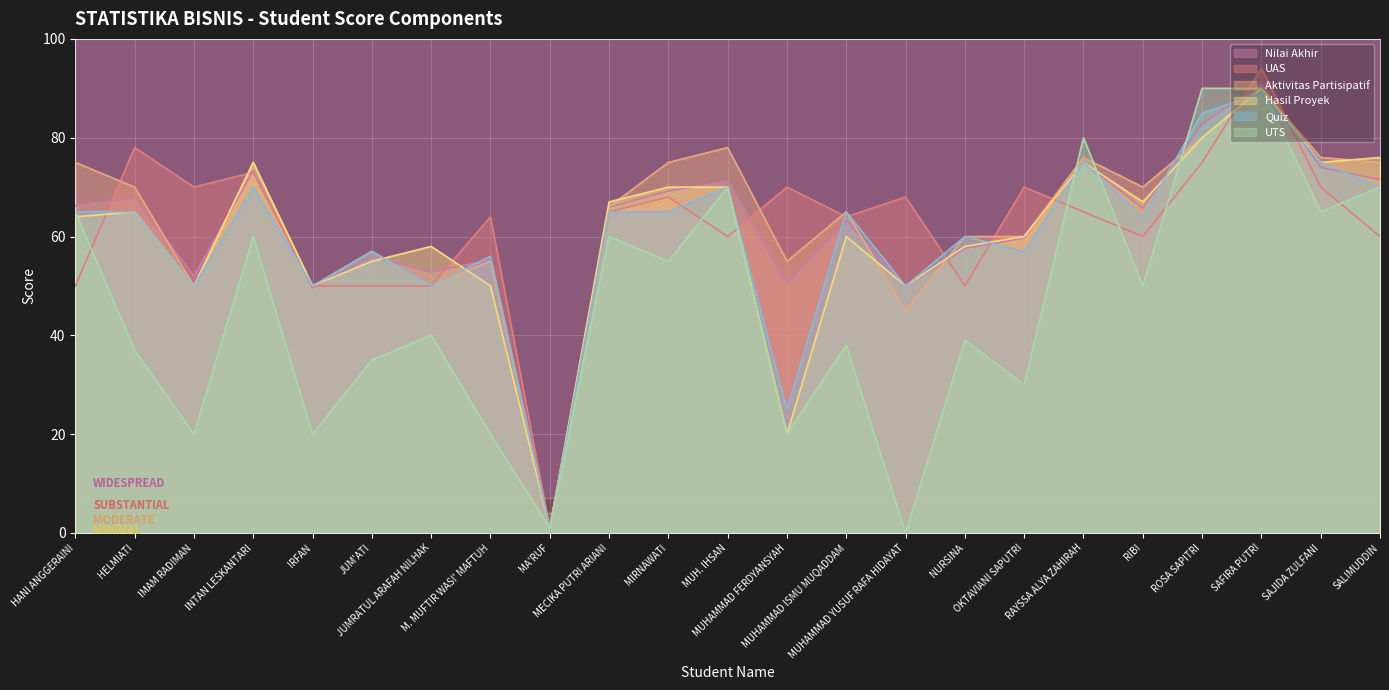

Where is the first local maximum for UAS?

HELMIATI